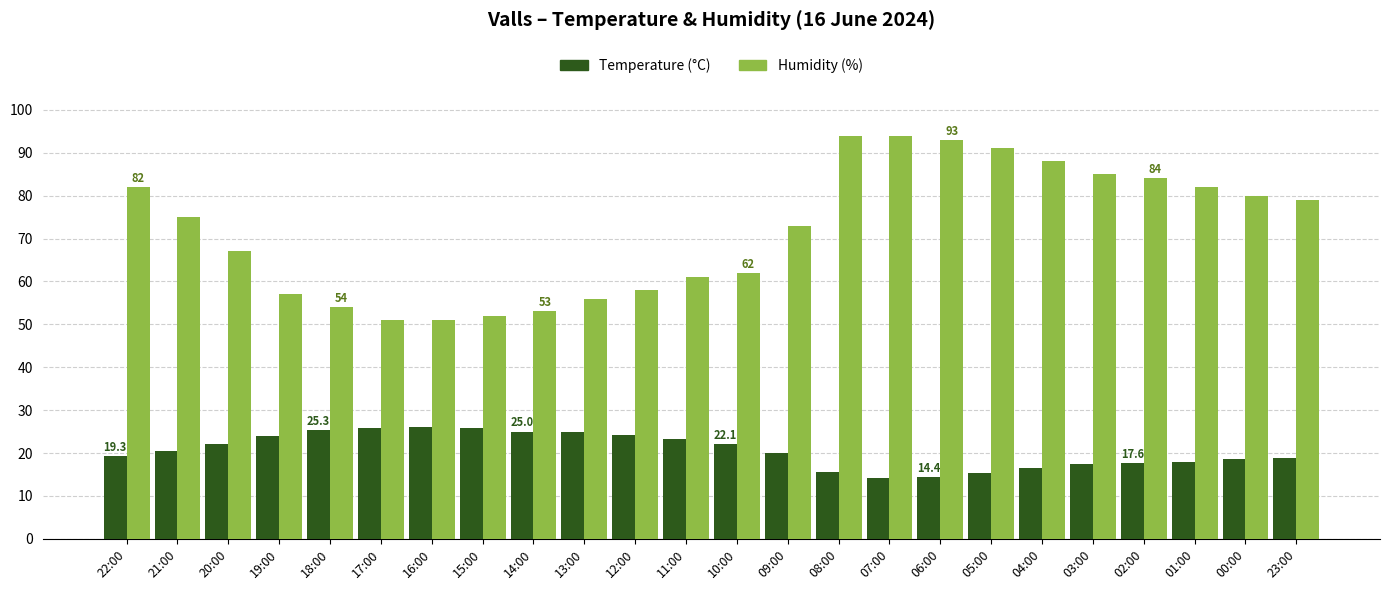

Does the chart contain stacked bars?

No